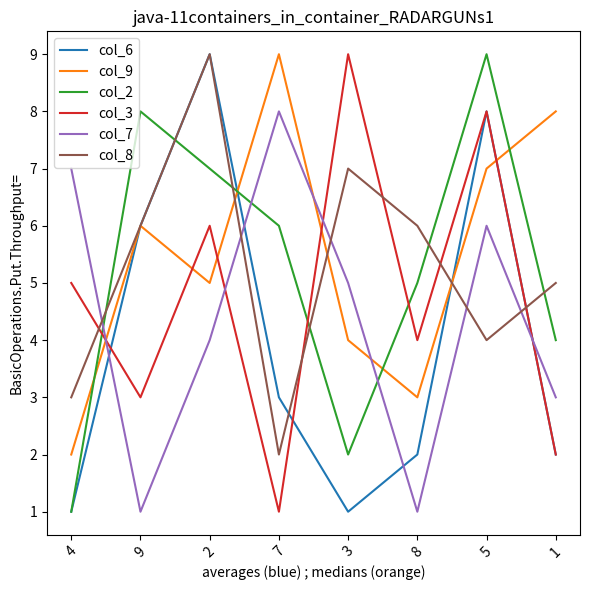

What is the sum of the col_3 values at 5 and 1?

10